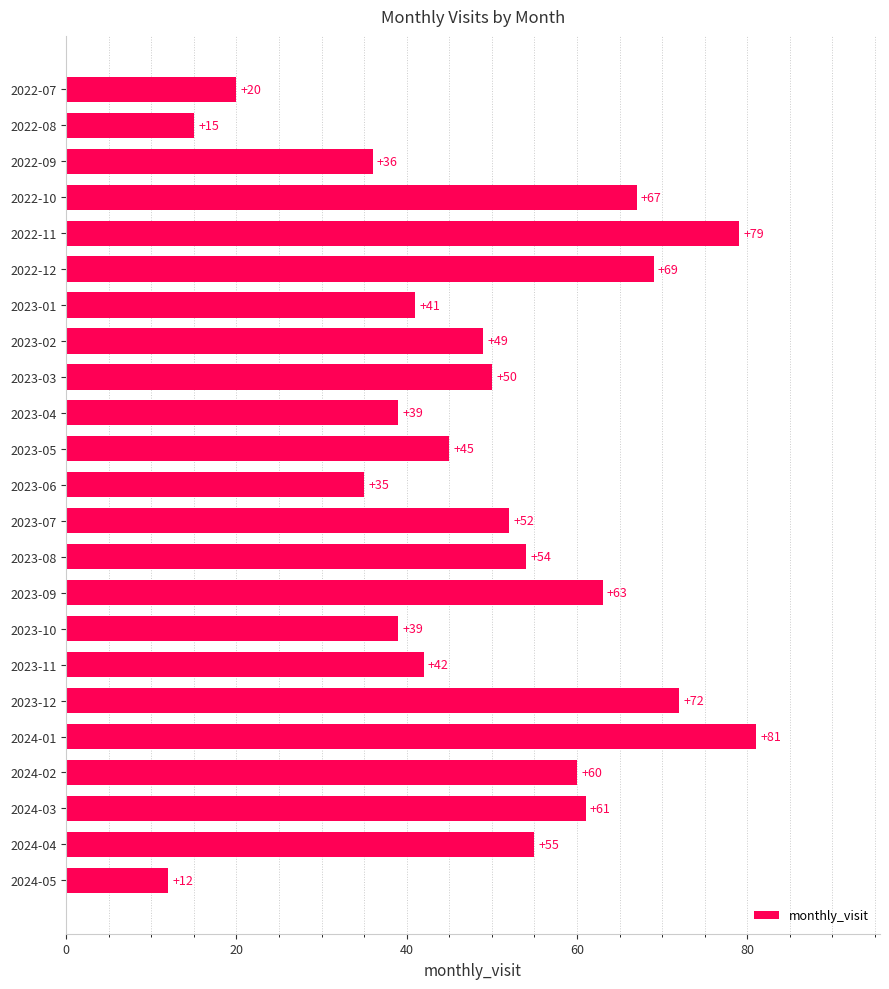

What is the label of the 12th bar from the top?

2023-06